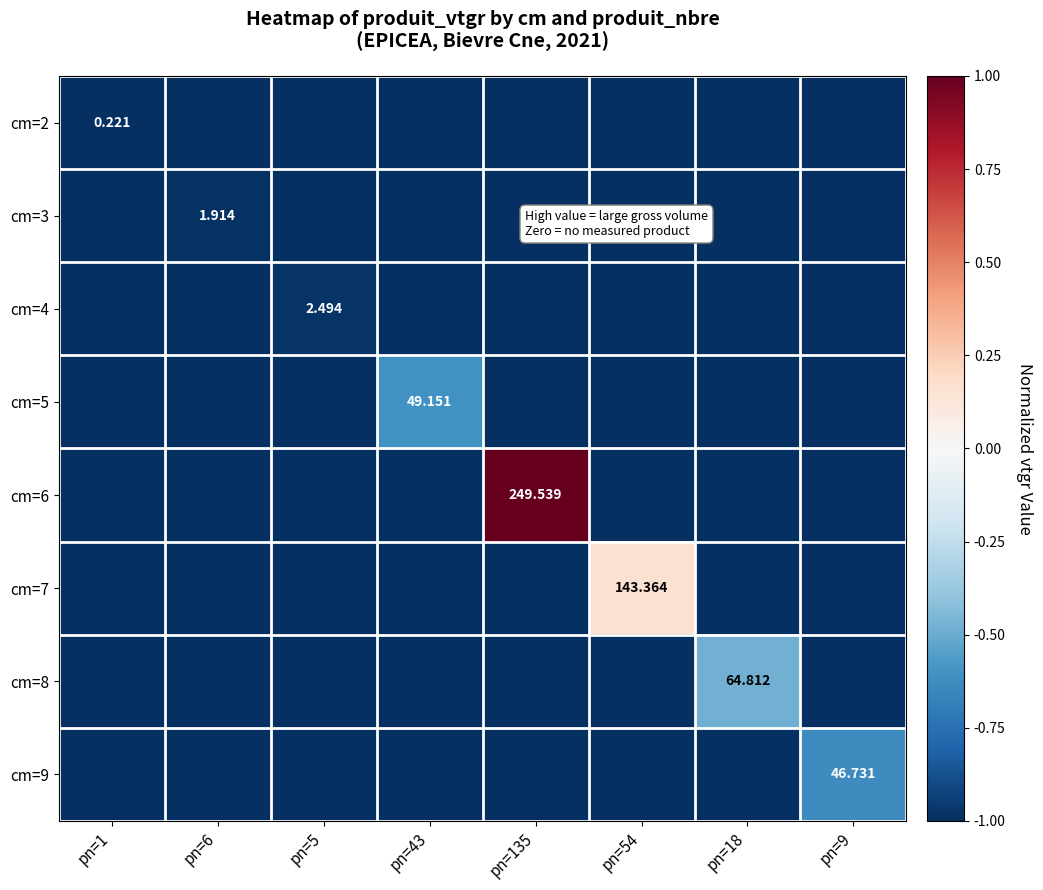

At how many categories does at least one series exceed 0?

2